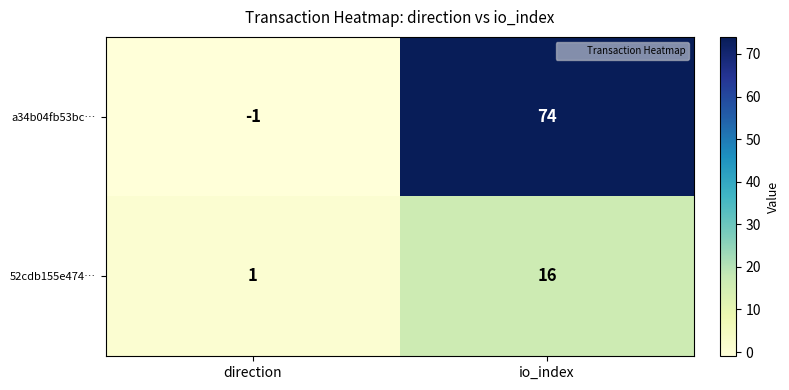

Which series changed the most between direction and io_index?

a34b04fb53bc…